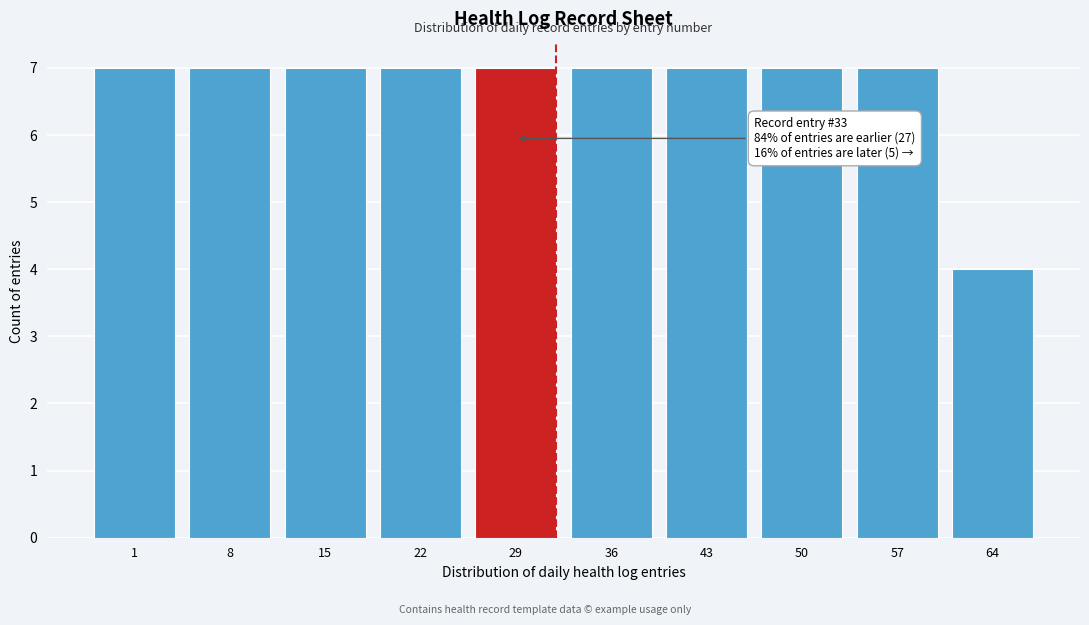

Reading left to right, extract all data points from this chart.

1=7	8=7	15=7	22=7	29=7	36=7	43=7	50=7	57=7	64=4